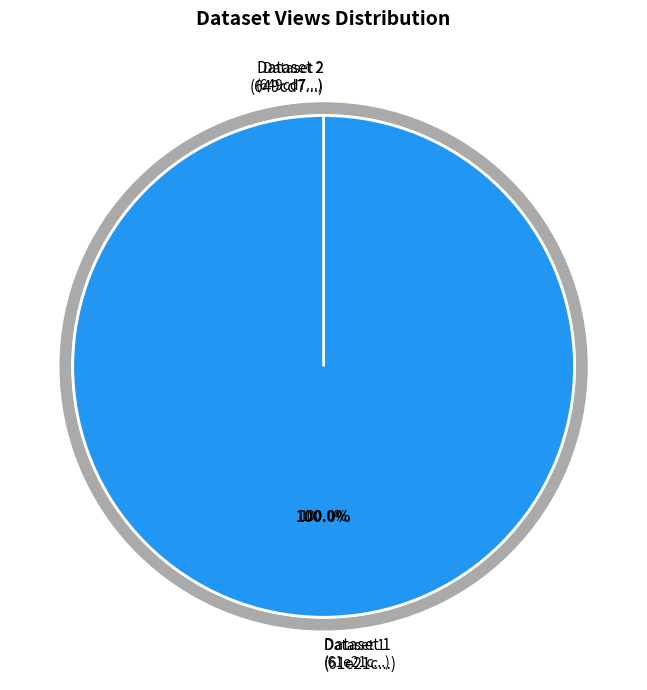

To the nearest percent, what is the difference between the largest and smallest slice percentages?

100%